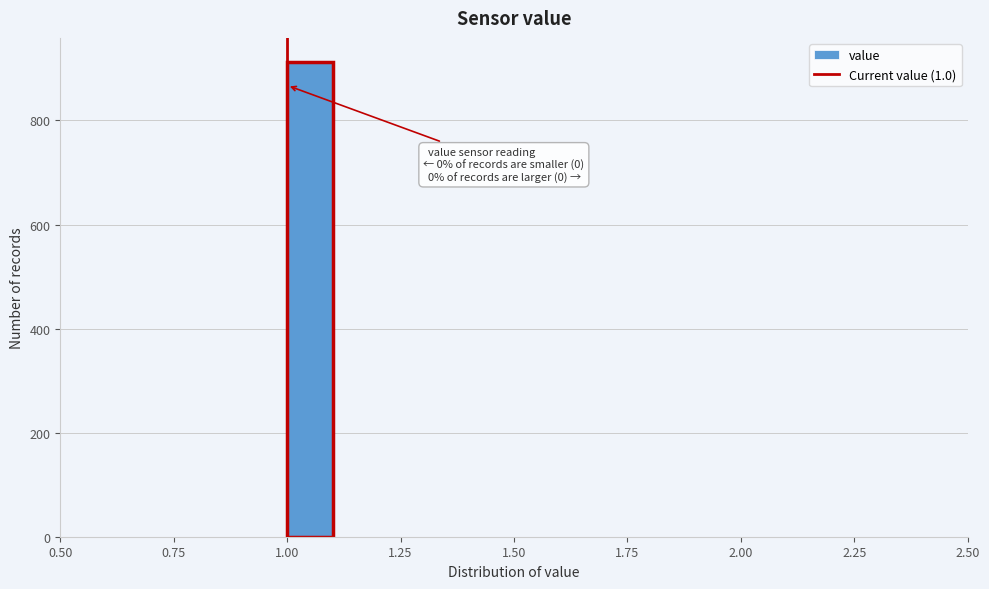

Read against the x-axis, roughly where is the centre of the tallest bar?

1.05